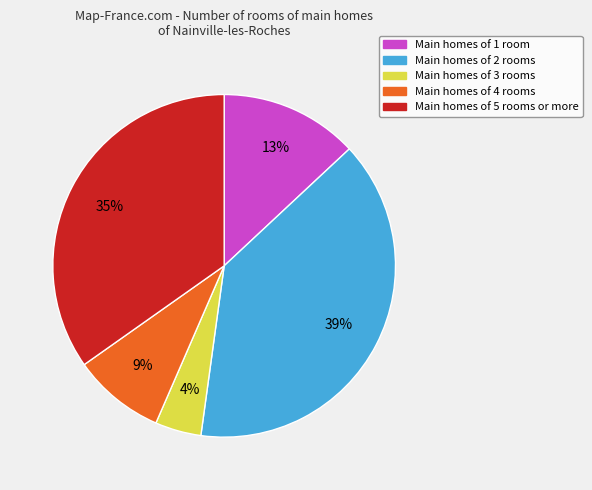

Does any single category account for the majority?

No